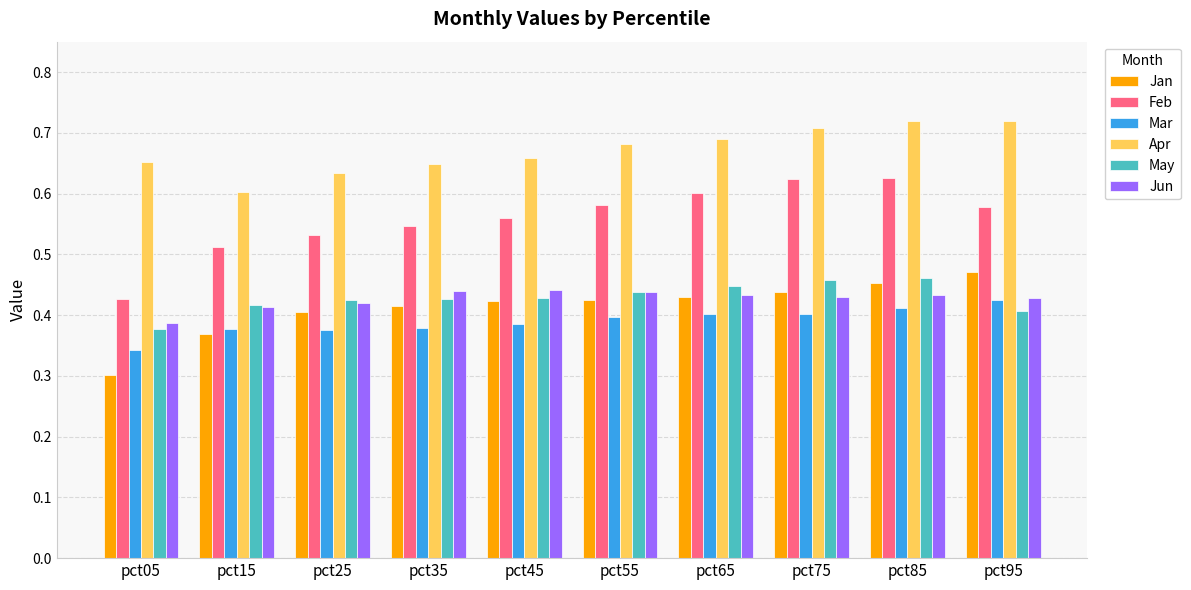

Count the Jan values in the range 0 to 1.

10